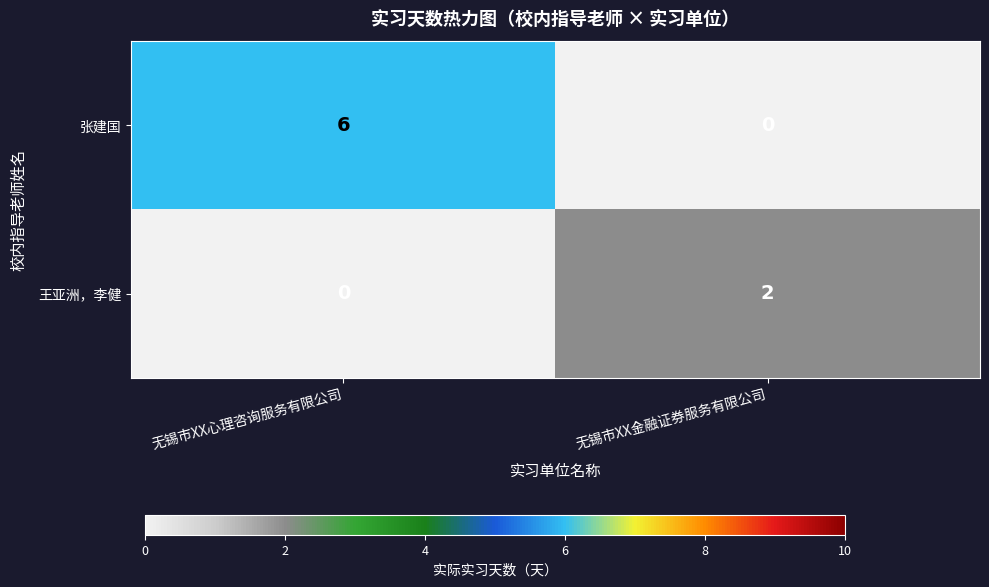

Rank the series by their average value, from highest to lowest.

张建国, 王亚洲，李健